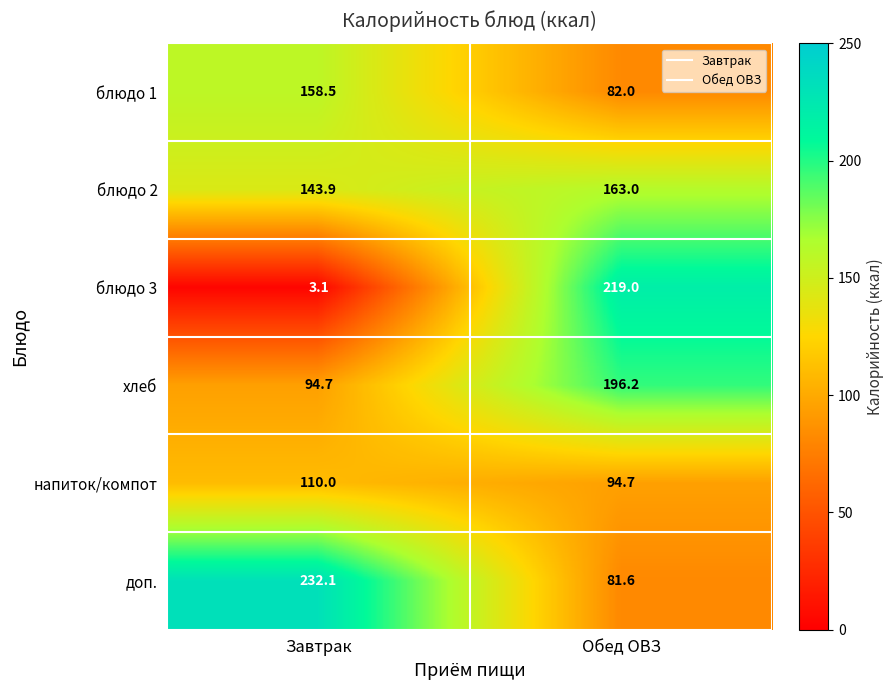

What is the spread (max minus min) of values at Обед ОВЗ?

137.4